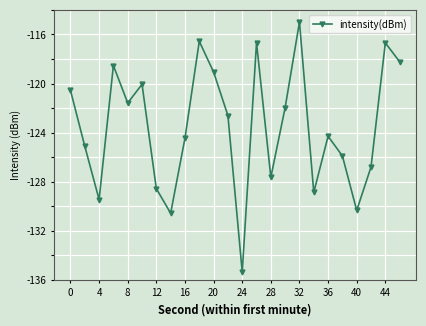

What is the minimum value shown in the chart?

-135.4